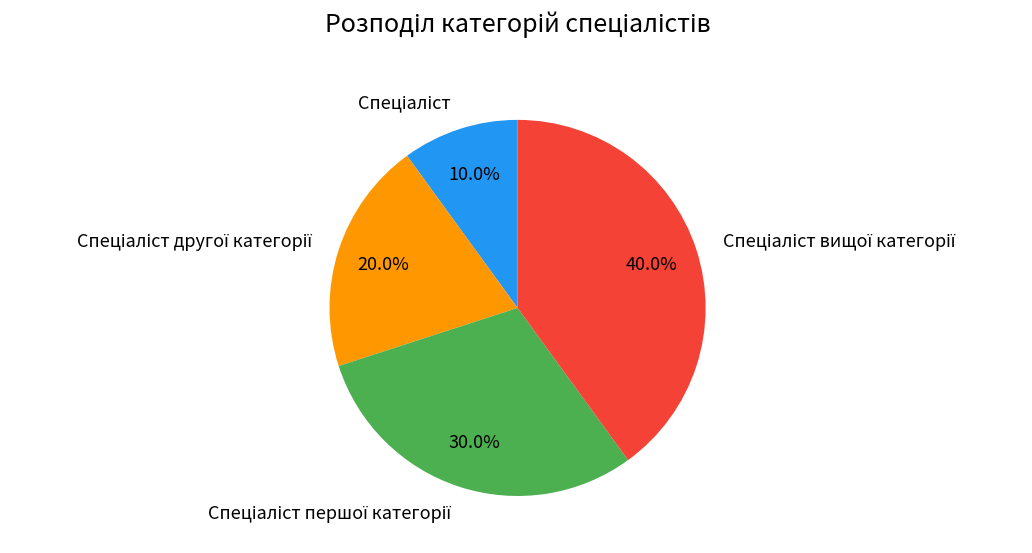

Does any single category account for the majority?

No